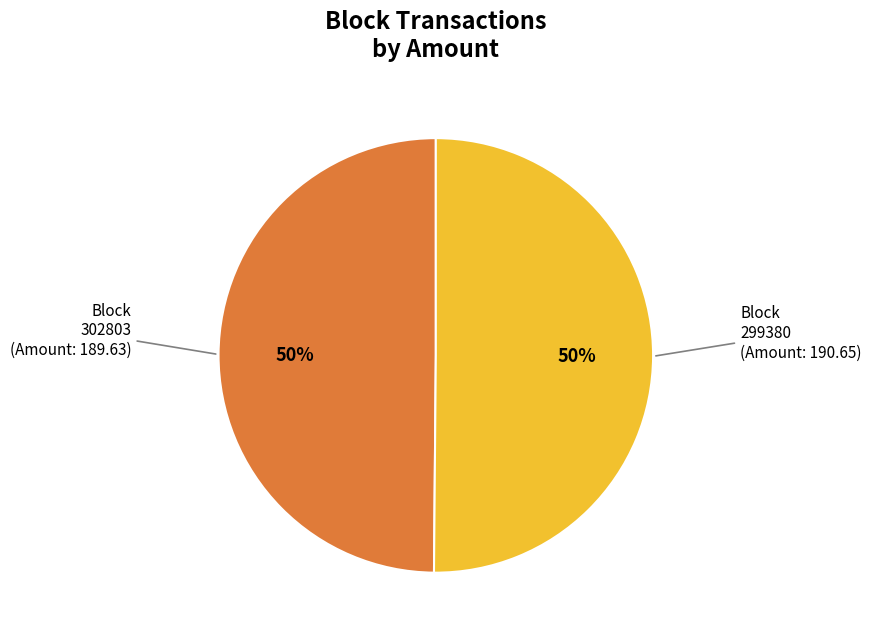

What percentage is the Block 299380 (Amount: 190.65) slice, to the nearest percent?

50%